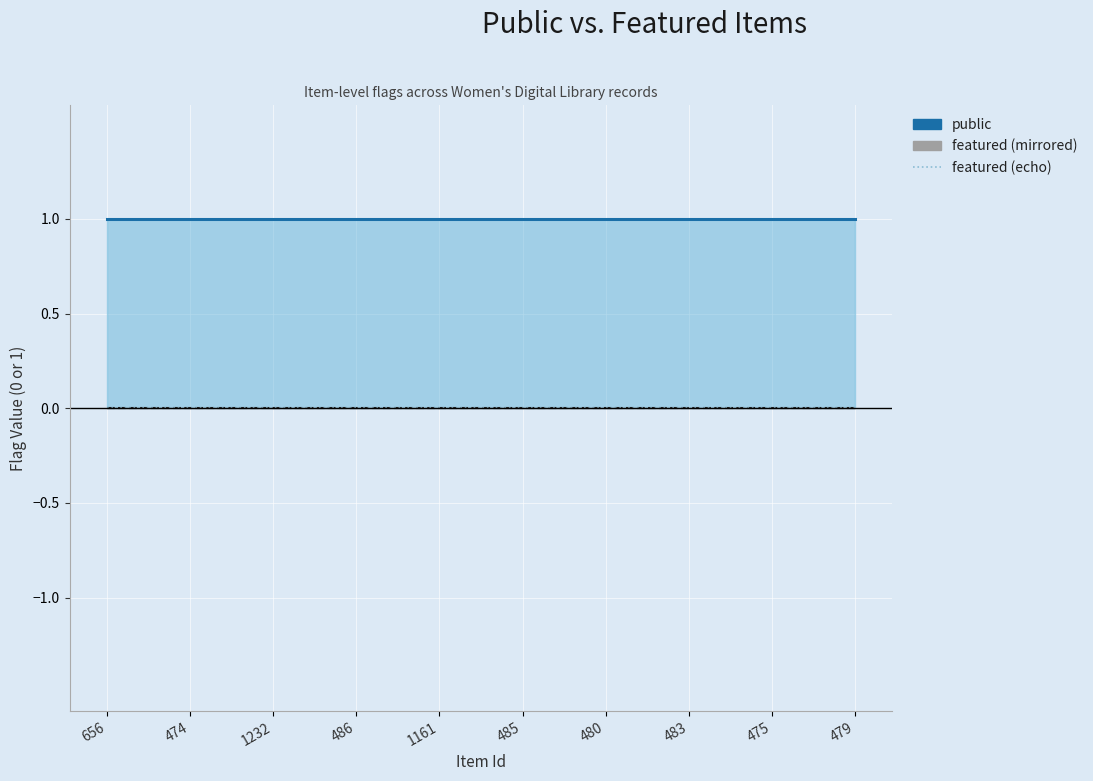

Reading right to left, extract all data points from this chart.

public: 1	1	1	1	1	1	1	1	1	1
featured (mirrored): 0	0	0	0	0	0	0	0	0	0
featured (echo): 0	0	0	0	0	0	0	0	0	0